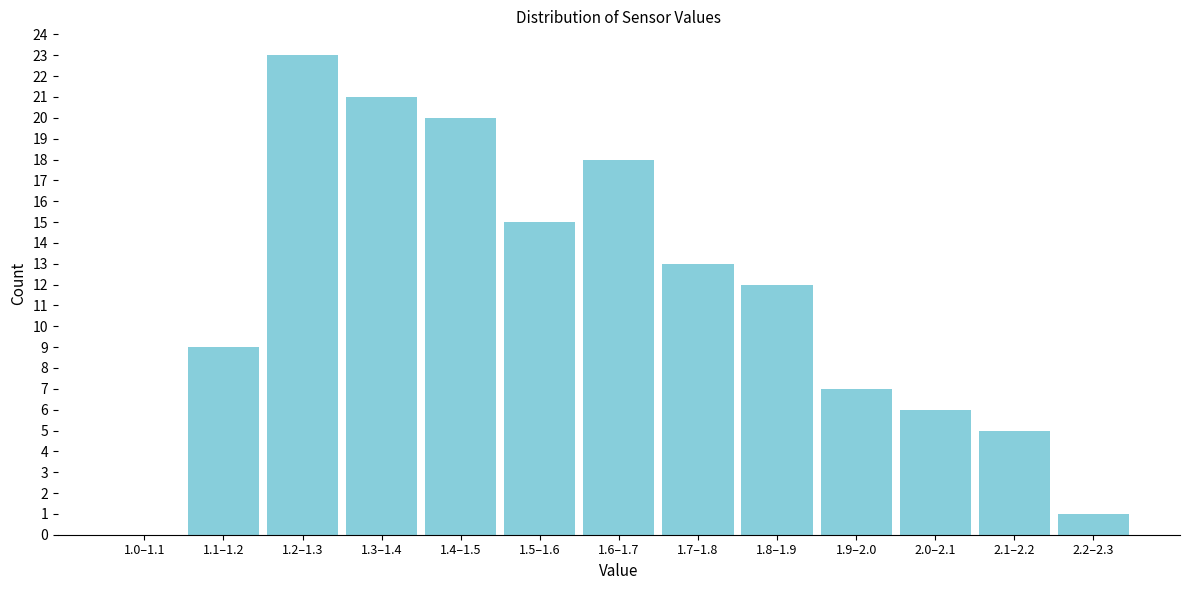

Reading left to right, extract all data points from this chart.

1.0–1.1=0	1.1–1.2=9	1.2–1.3=23	1.3–1.4=21	1.4–1.5=20	1.5–1.6=15	1.6–1.7=18	1.7–1.8=13	1.8–1.9=12	1.9–2.0=7	2.0–2.1=6	2.1–2.2=5	2.2–2.3=1